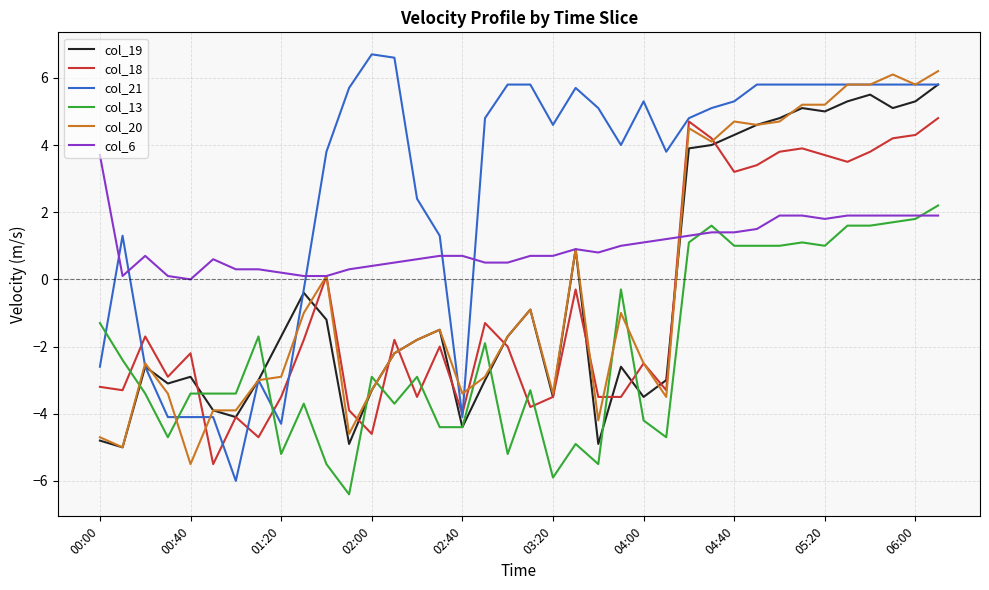

Reading right to left, what are all the values shown in this chart?

col_19: 5.8	5.3	5.1	5.5	5.3	5.0	5.1	4.8	4.6	4.3	4.0	3.9	-3.0	-3.5	-2.6	-4.9	0.9	-3.5	-0.9	-1.7	-3.0	-4.4	-1.5	-1.8	-2.2	-3.3	-4.9	-1.2	-0.4	-1.7	-3.0	-4.1	-3.9	-2.9	-3.1	-2.6	-5.0	-4.8
col_18: 4.8	4.3	4.2	3.8	3.5	3.7	3.9	3.8	3.4	3.2	4.2	4.7	-3.3	-2.5	-3.5	-3.5	-0.3	-3.5	-3.8	-2.0	-1.3	-4.0	-2.0	-3.5	-1.8	-4.6	-3.9	0.1	-1.8	-3.5	-4.7	-4.1	-5.5	-2.2	-2.9	-1.7	-3.3	-3.2
col_21: 5.8	5.8	5.8	5.8	5.8	5.8	5.8	5.8	5.8	5.3	5.1	4.8	3.8	5.3	4.0	5.1	5.7	4.6	5.8	5.8	4.8	-4.1	1.3	2.4	6.6	6.7	5.7	3.8	-0.3	-4.3	-3.0	-6.0	-4.1	-4.1	-4.1	-2.6	1.3	-2.6
col_13: 2.2	1.8	1.7	1.6	1.6	1.0	1.1	1.0	1.0	1.0	1.6	1.1	-4.7	-4.2	-0.3	-5.5	-4.9	-5.9	-3.3	-5.2	-1.9	-4.4	-4.4	-2.9	-3.7	-2.9	-6.4	-5.5	-3.7	-5.2	-1.7	-3.4	-3.4	-3.4	-4.7	-3.4	-2.4	-1.3
col_20: 6.2	5.8	6.1	5.8	5.8	5.2	5.2	4.7	4.6	4.7	4.1	4.5	-3.5	-2.5	-1.0	-4.2	0.9	-3.4	-0.9	-1.7	-2.9	-3.4	-1.5	-1.8	-2.2	-3.3	-4.6	0.1	-1.0	-2.9	-3.0	-3.9	-3.9	-5.5	-3.4	-2.5	-5.0	-4.7
col_6: 1.9	1.9	1.9	1.9	1.9	1.8	1.9	1.9	1.5	1.4	1.4	1.3	1.2	1.1	1.0	0.8	0.9	0.7	0.7	0.5	0.5	0.7	0.7	0.6	0.5	0.4	0.3	0.1	0.1	0.2	0.3	0.3	0.6	0.0	0.1	0.7	0.1	3.7